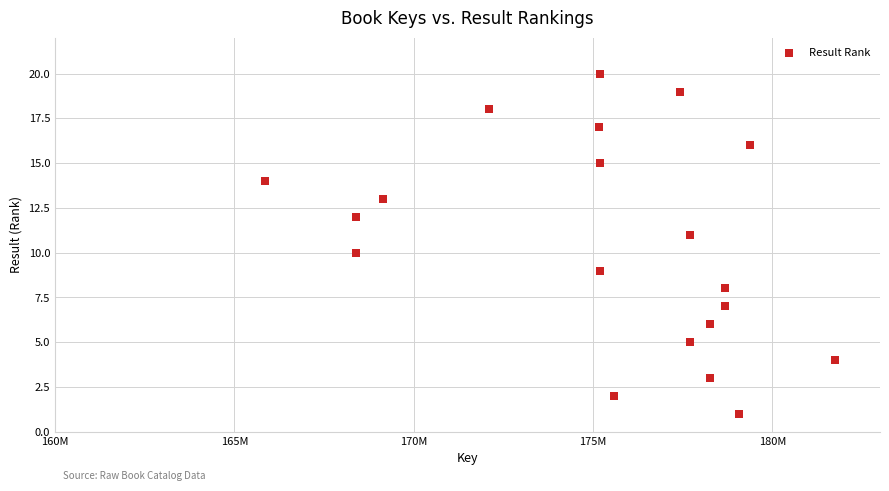

What is the range of Y values (max minus min)?

19